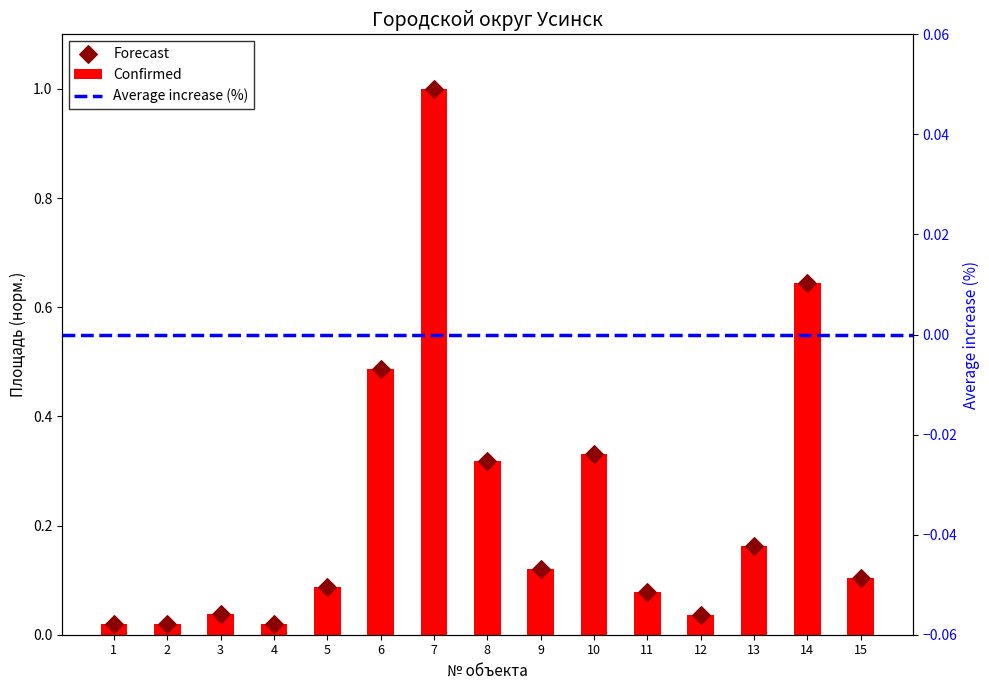

At which category is the sum across all series the highest?

7